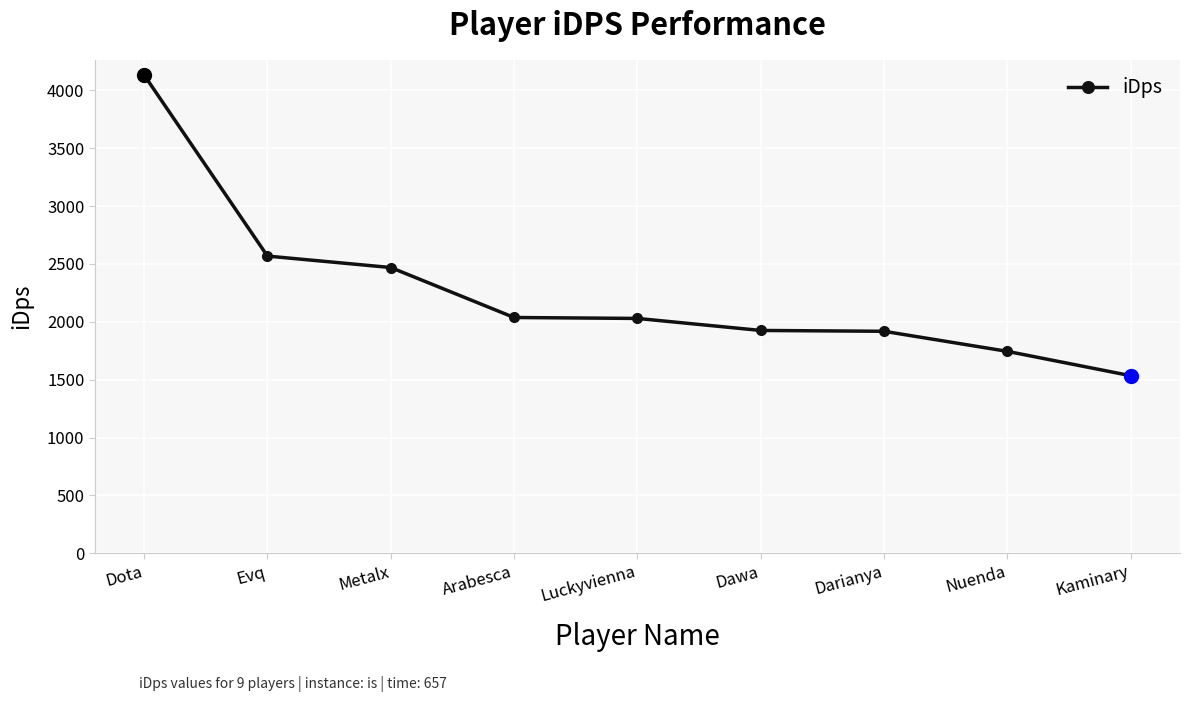

What is the change in value from Dota to Luckyvienna?

-2102.9